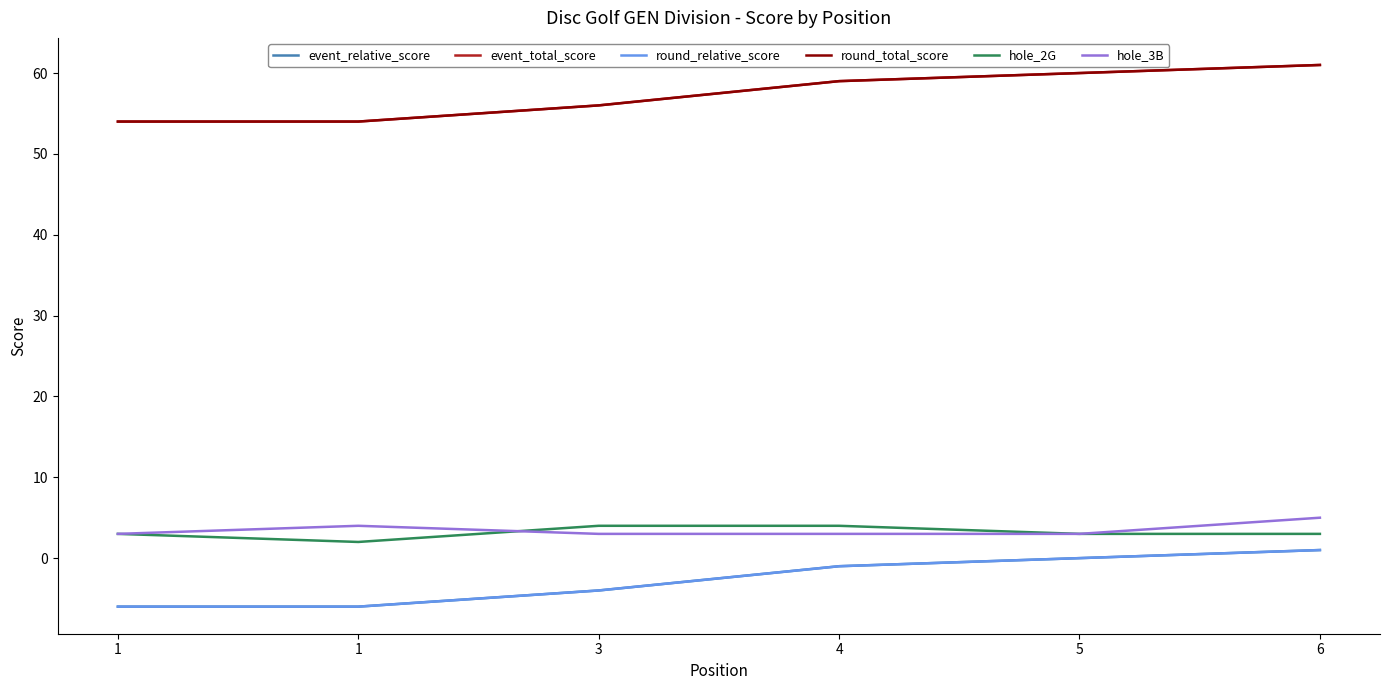

Reading right to left, extract all data points from this chart.

event_relative_score: 1	0	-1	-4	-6	-6
event_total_score: 61	60	59	56	54	54
round_relative_score: 1	0	-1	-4	-6	-6
round_total_score: 61	60	59	56	54	54
hole_2G: 3	3	4	4	2	3
hole_3B: 5	3	3	3	4	3